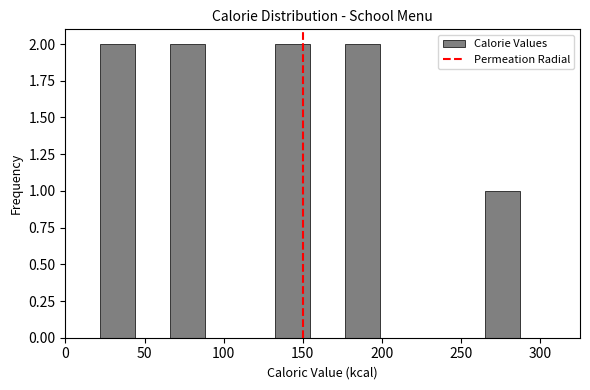

Reading left to right, transcribe this chart: for each bar, give the range it covers on the x-axis and its height. Neither the bar edges nor the heights are printed on the chart, so give them approximately, as read against the axes.

0 to 20: 0
20 to 45: 2
45 to 65: 0
65 to 90: 2
90 to 110: 0
110 to 135: 0
135 to 155: 2
155 to 175: 0
175 to 200: 2
200 to 220: 0
220 to 245: 0
245 to 265: 0
265 to 290: 1
290 to 310: 0